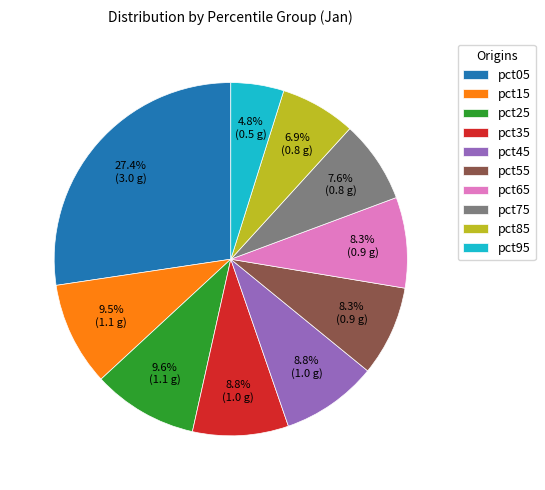

Is there any slice that represents more than half of the pie?

No